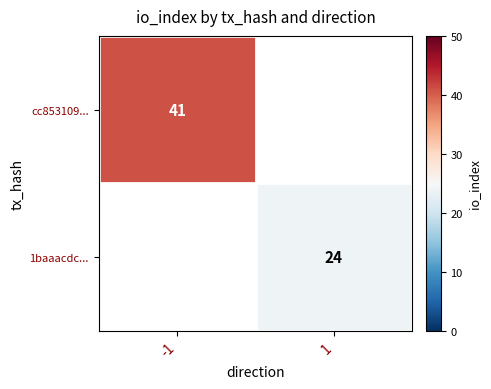

True or false: 1baaacdc... has a value of 13 at 1.

False